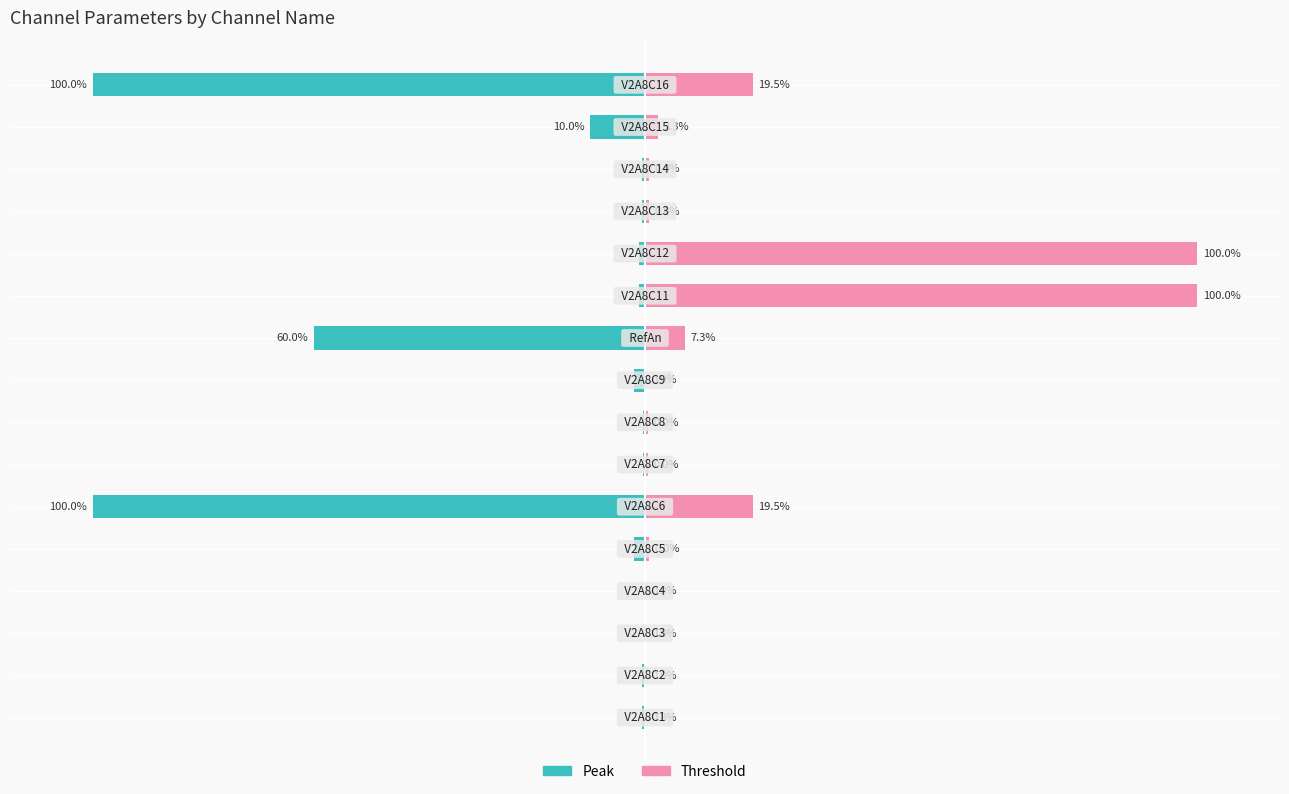

At which category does the chart reach its peak across all series?

11